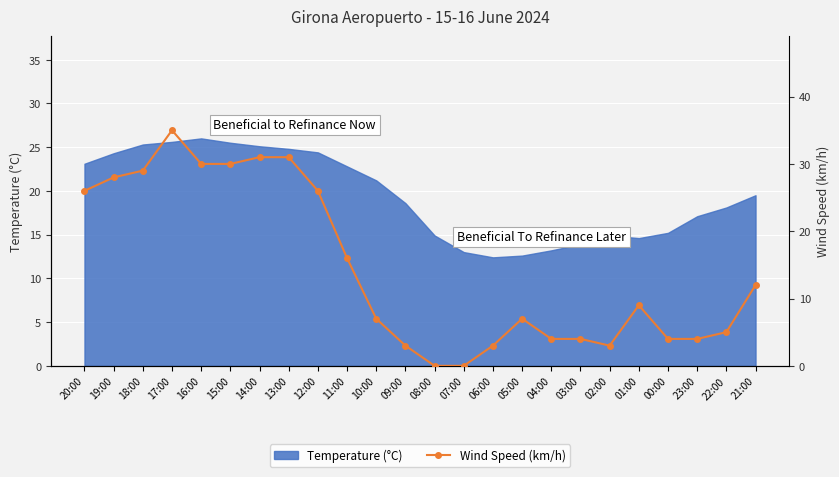

Which has a higher value, 20:00 or 18:00?

18:00